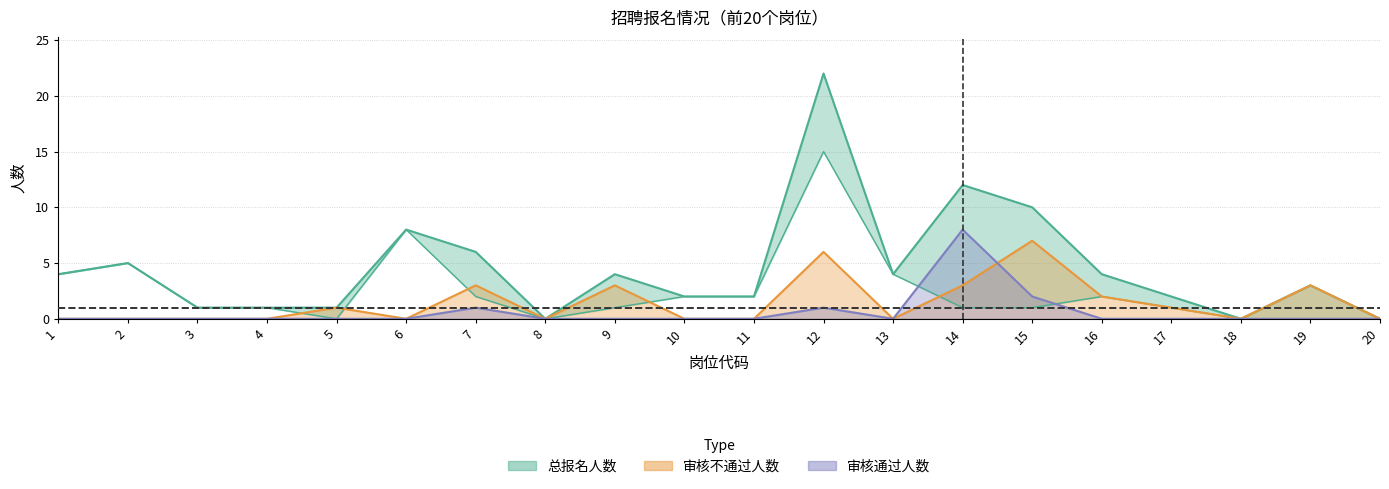

How many data points in 总报名人数 are above 4?

6